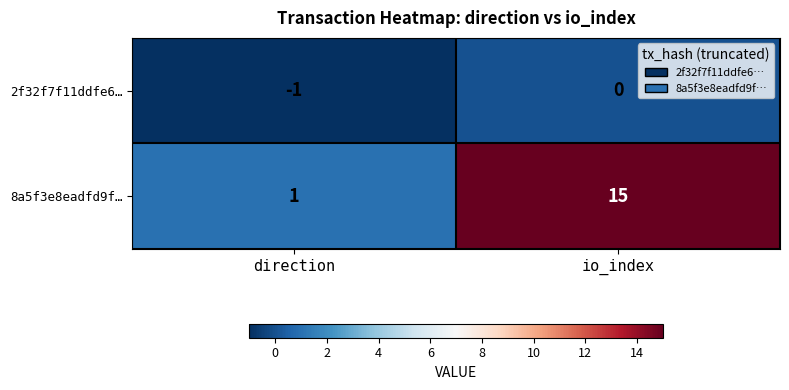

Reading left to right, transcribe all the data shown in this chart.

2f32f7f11ddfe6…: -1	0
8a5f3e8eadfd9f…: 1	15